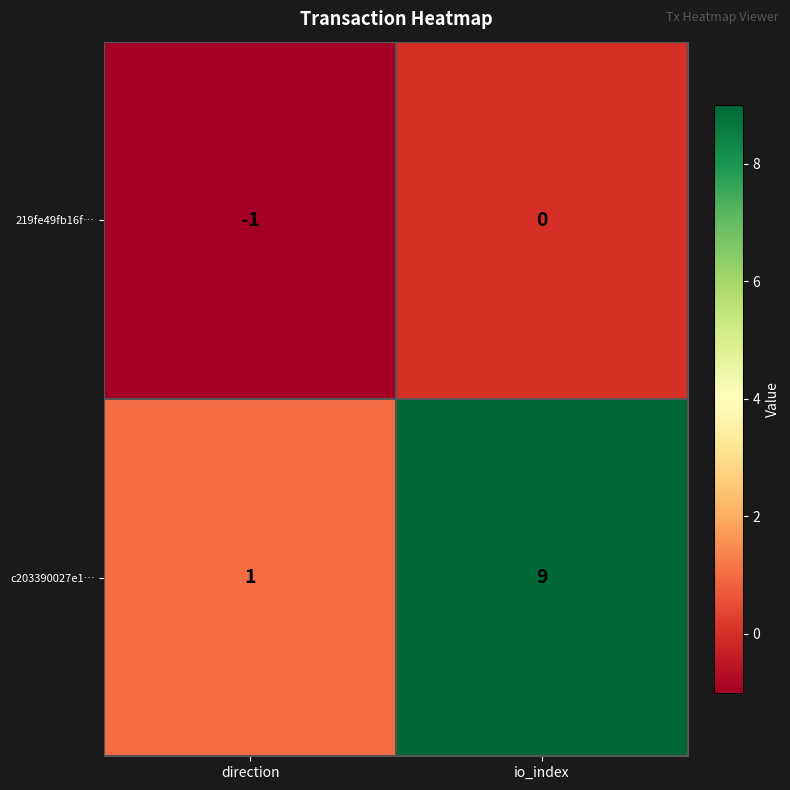

Between direction and io_index, which series saw the biggest shift?

c203390027e1…